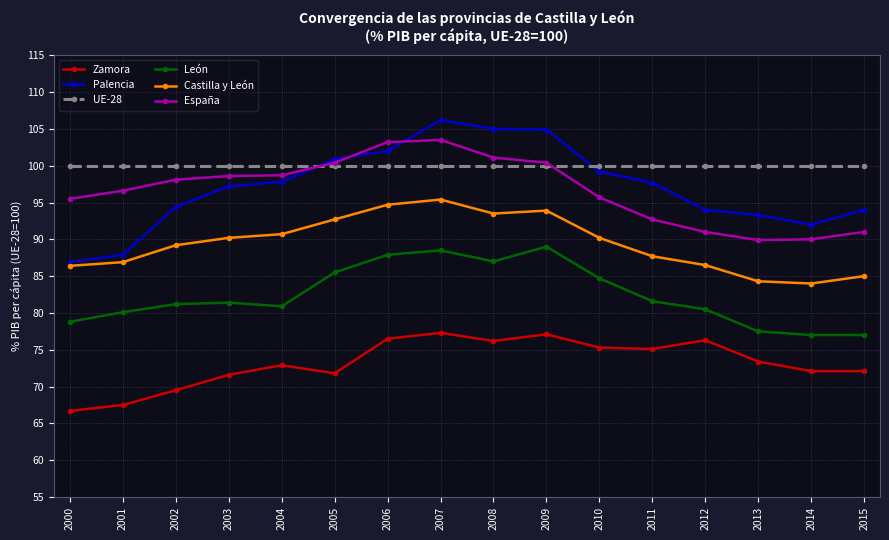

Which category has the highest value in the Palencia series?

2007